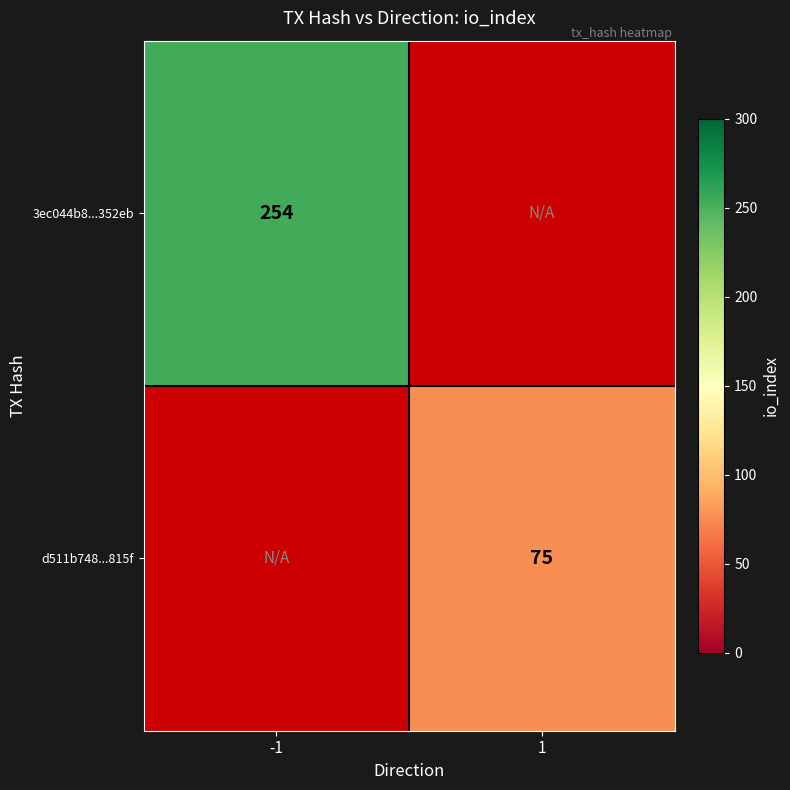

At how many categories does at least one series exceed 82?

1